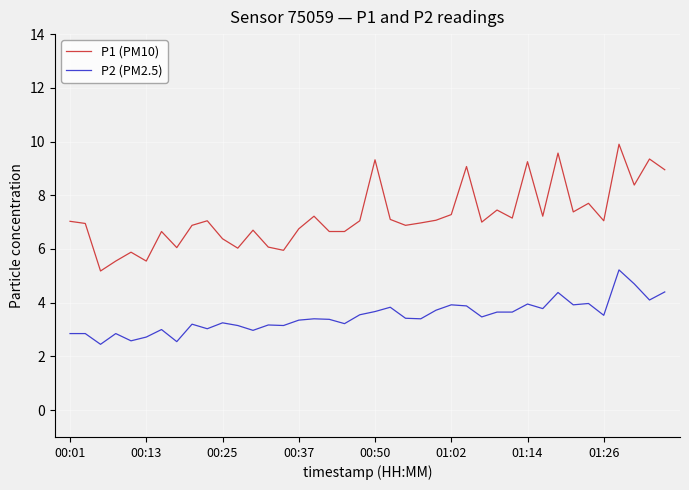

Rank the series by their maximum value, from highest to lowest.

P1 (PM10), P2 (PM2.5)